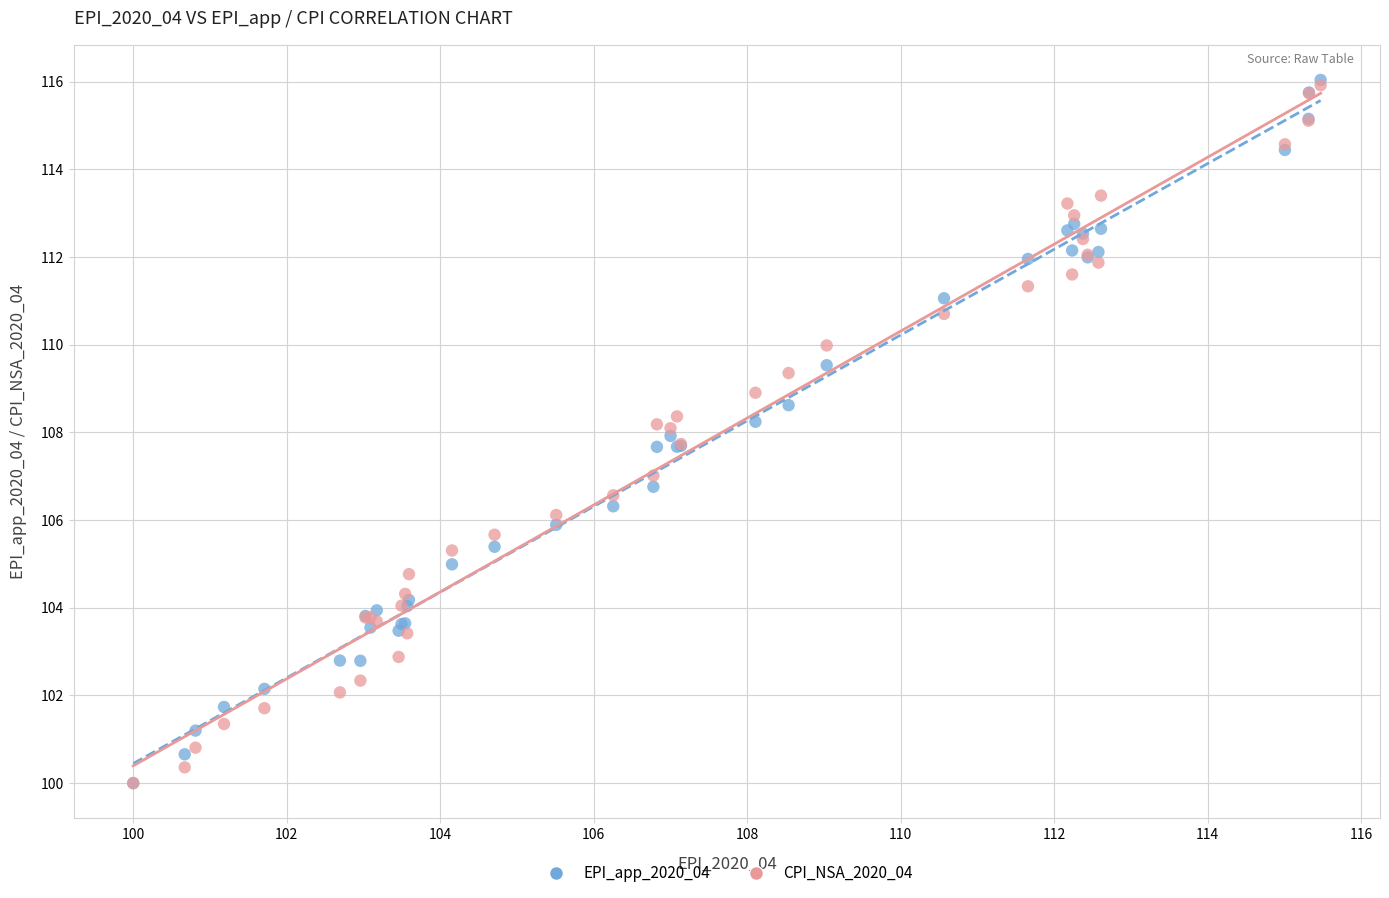

What are all the series names shown in the legend?

EPI_app_2020_04, CPI_NSA_2020_04